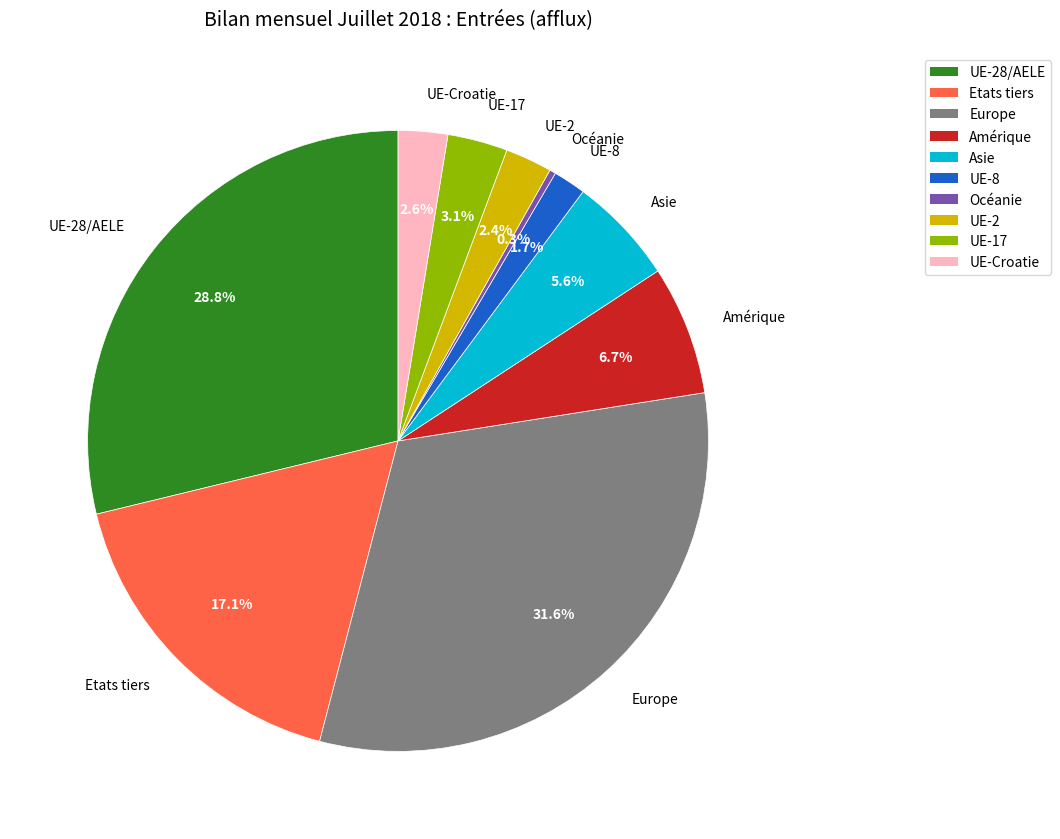

True or false: UE-28/AELE accounts for 29% of the total.

True